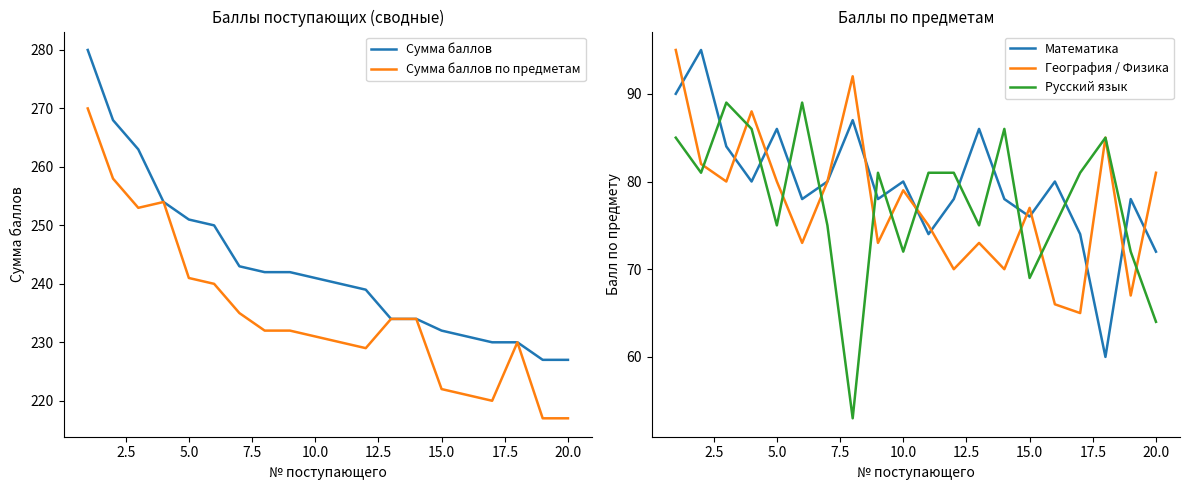

What is the highest value of the Сумма баллов по предметам series?

270